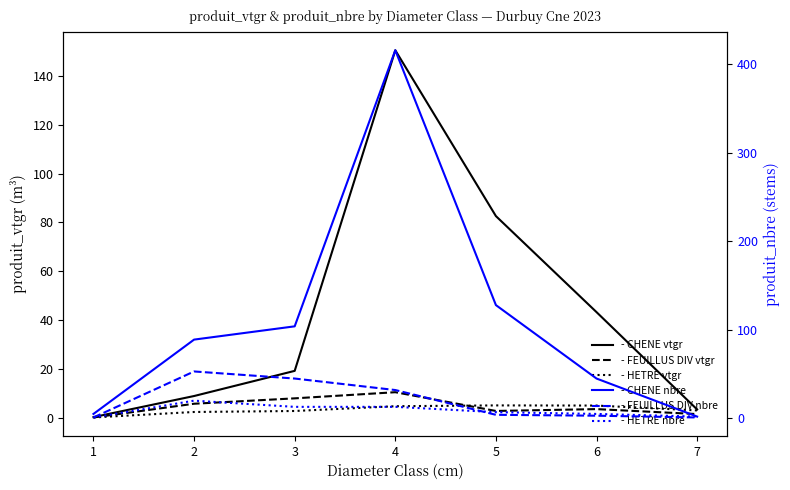

Reading left to right, transcribe all the data shown in this chart.

CHENE vtgr: 0.2	8.8	19.1	150.5	82.6	43.2	3.3
FEUILLUS DIVERS vtgr: 0.0	5.7	7.9	10.4	2.7	3.5	1.4
HETRE vtgr: 0.0	2.3	2.7	4.6	5.0	4.9	2.9
CHENE nbre: 5.0	89.0	104.0	416.0	128.0	45.0	2.0
FEUILLUS DIVERS nbre: 1.0	53.0	45.0	32.0	4.0	3.0	1.0
HETRE nbre: 1.0	20.0	13.0	13.0	7.0	5.0	2.0